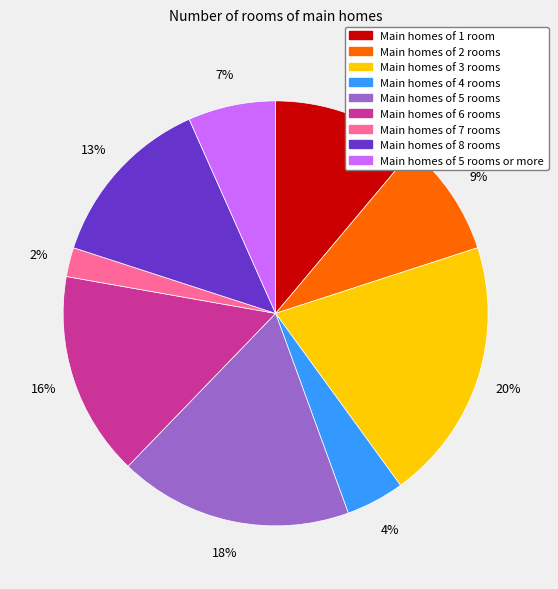

Is there a majority slice in this chart?

No